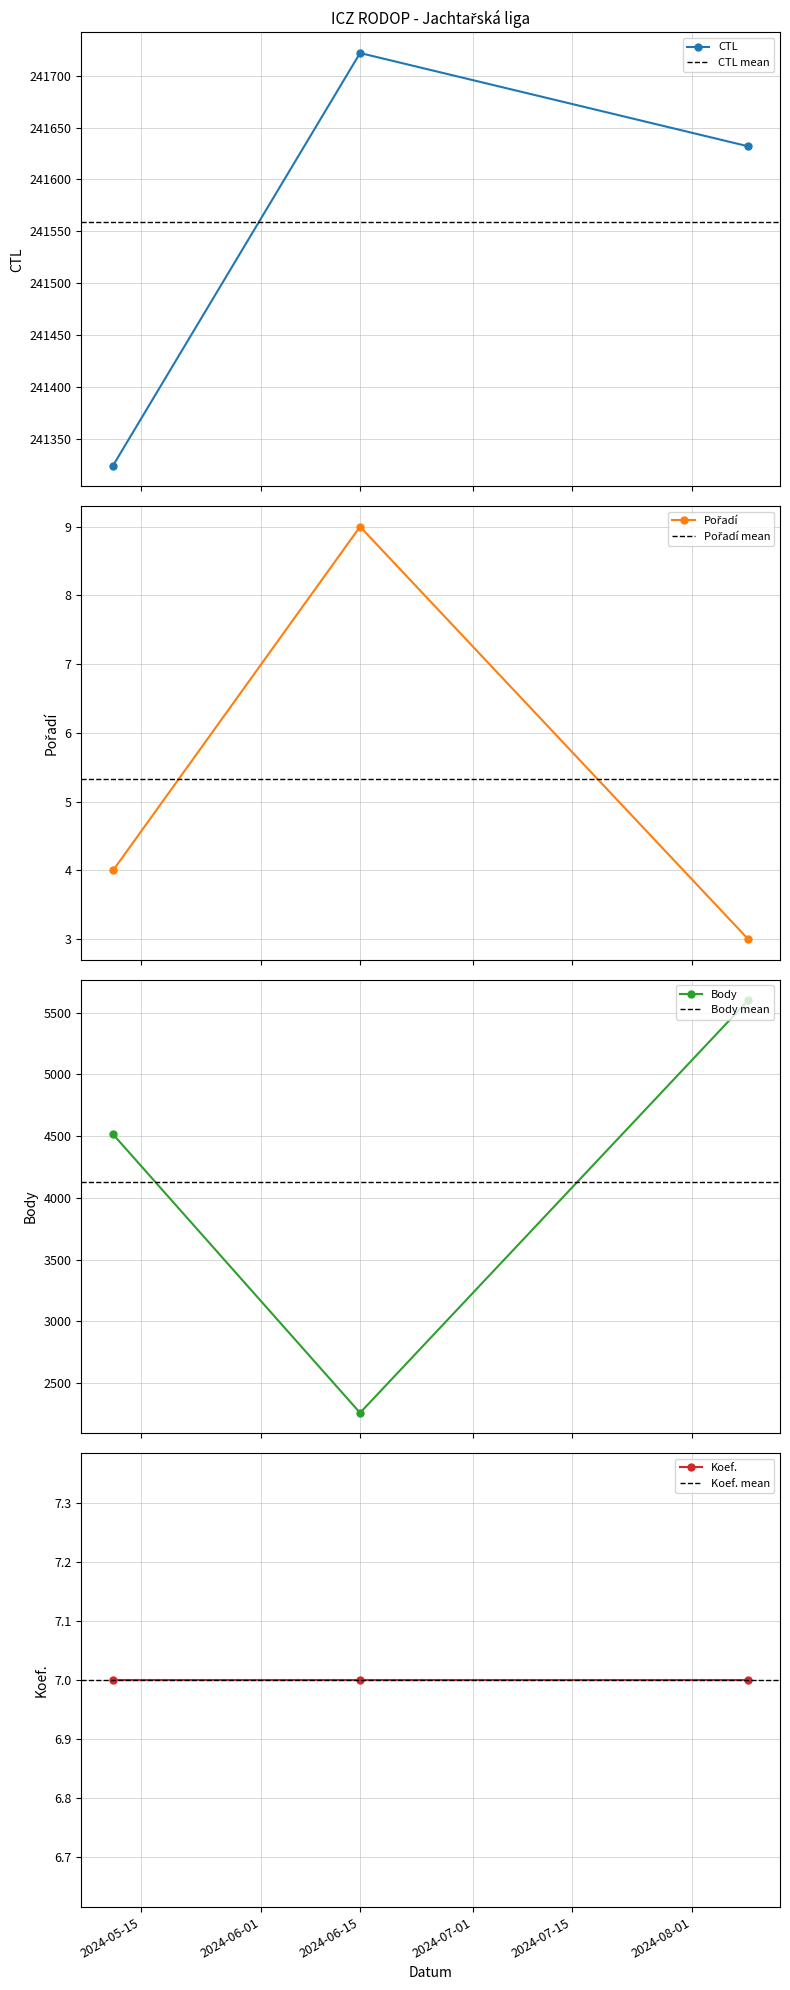

How many data points in Body are above 4515?

1